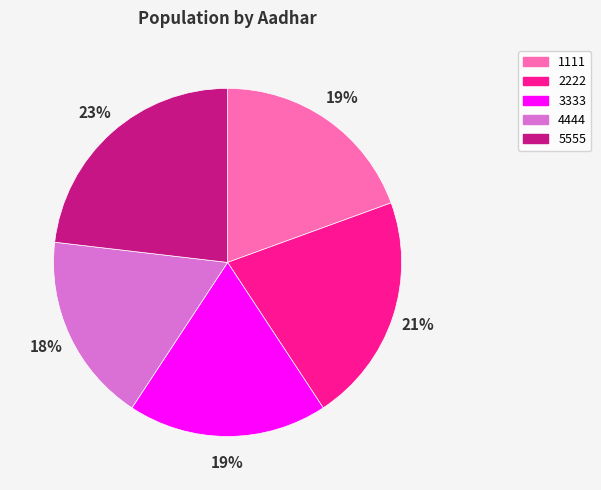

True or false: 3333 accounts for 19% of the total.

True